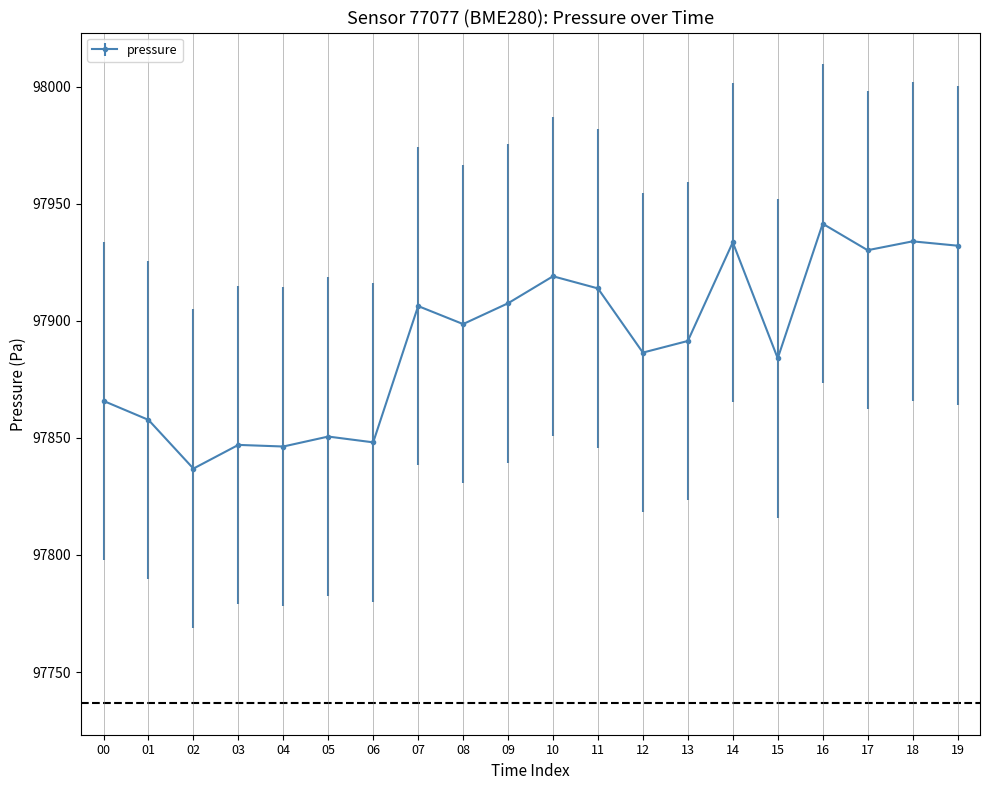

What is the change in value from 04 to 11?

+67.5